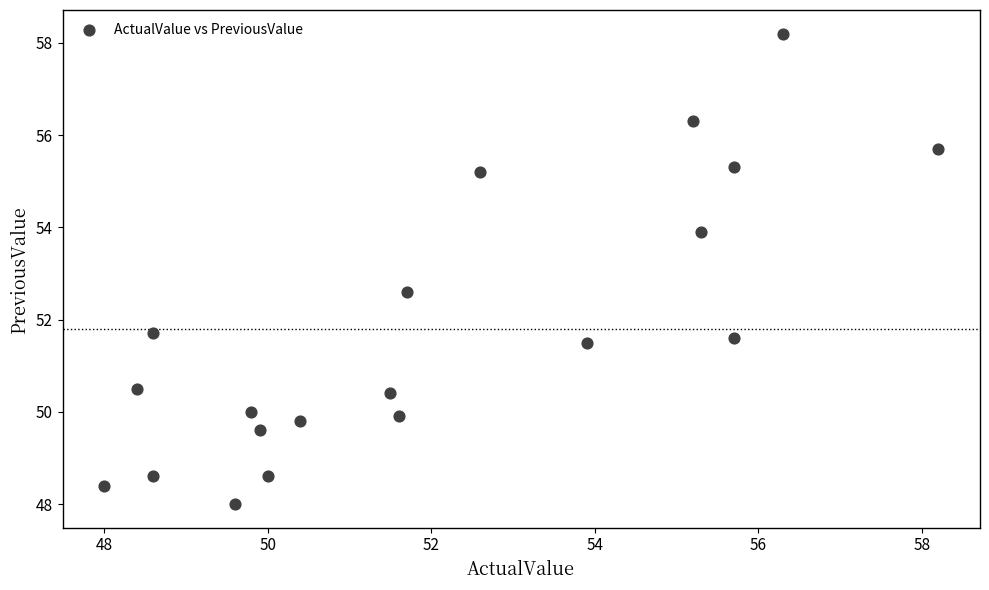

What Y value in the scatter plot is closest to 53?

52.6